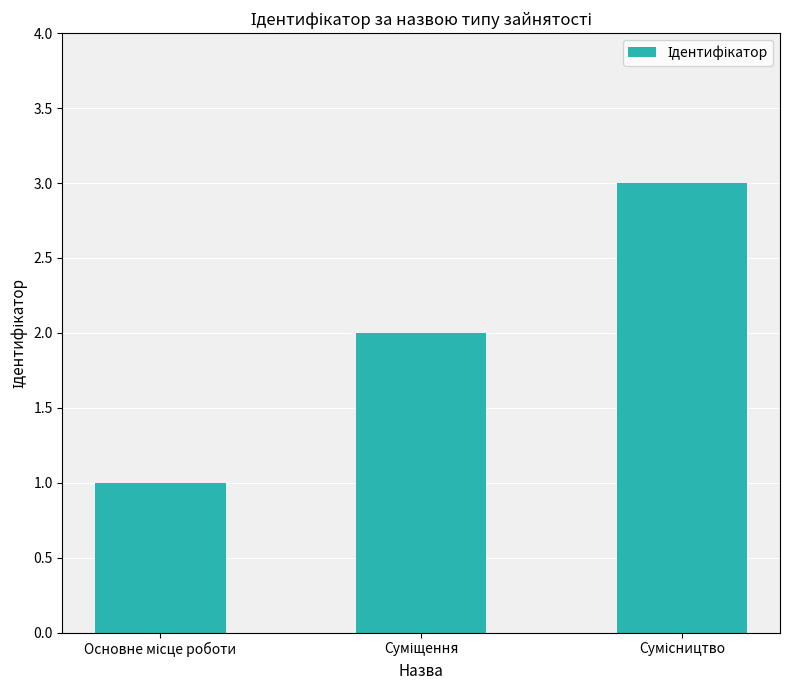

How many data points does each series have?

3